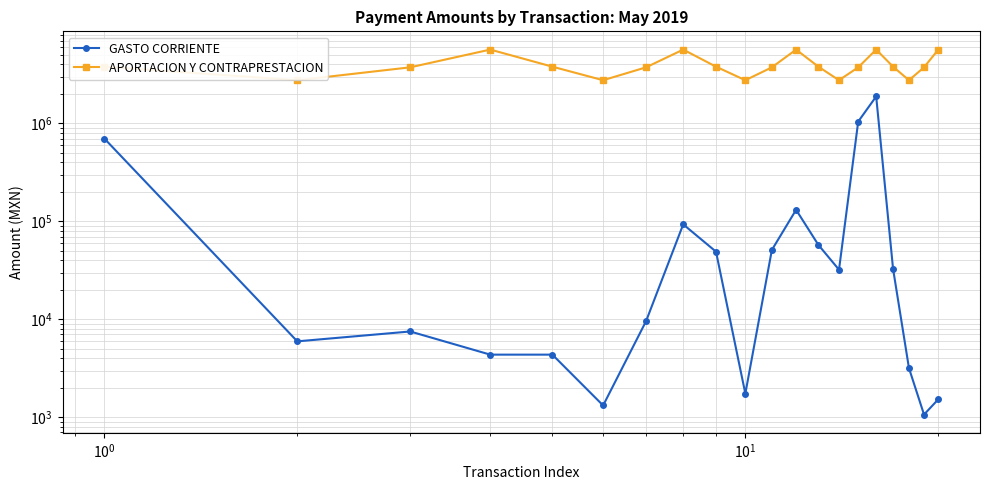

True or false: APORTACION Y CONTRAPRESTACION and GASTO CORRIENTE cross at least once.

False